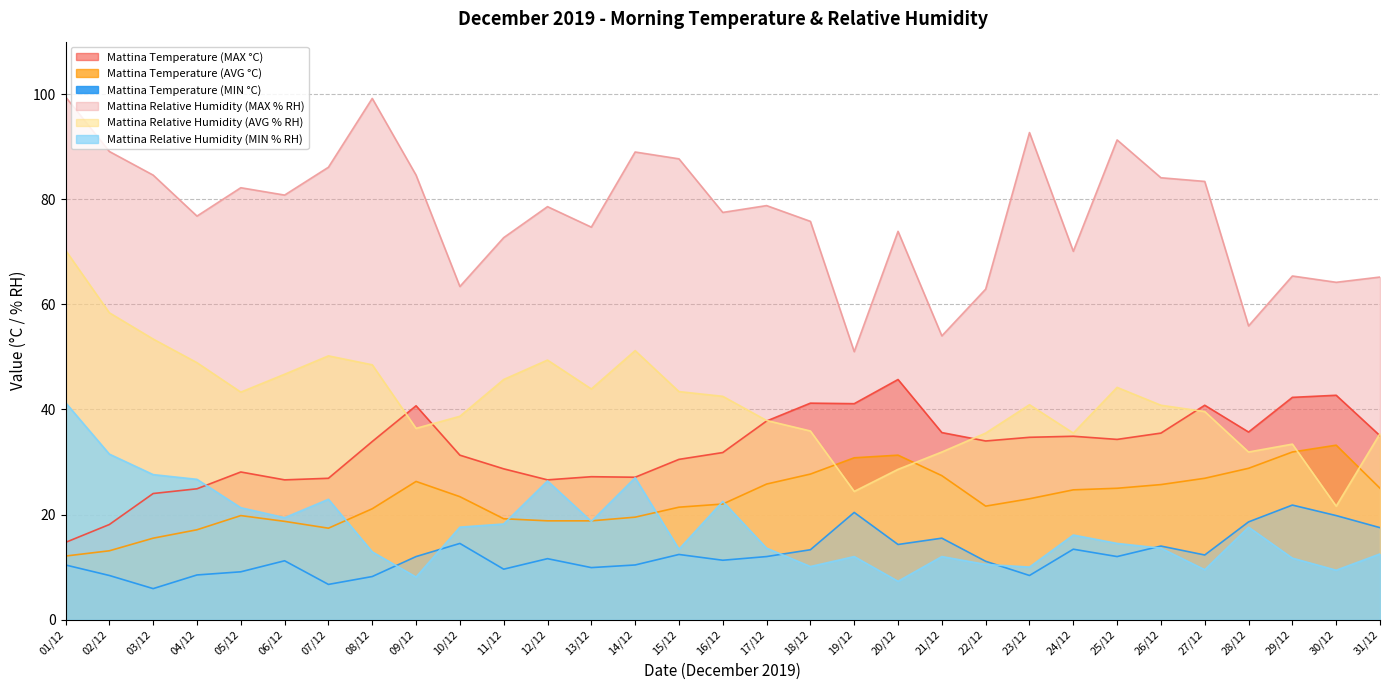

Which category has the lowest value in the Mattina Relative Humidity (MIN % RH) series?

20/12